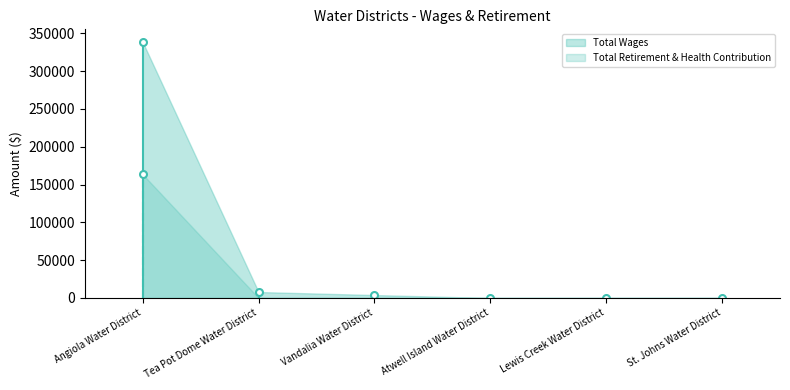

How many values in Total Wages are above zero?

3